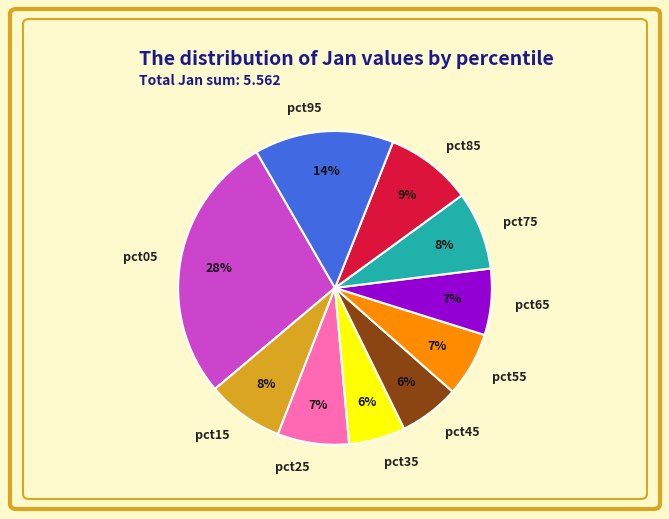

What percentage is the pct35 slice, to the nearest percent?

6%